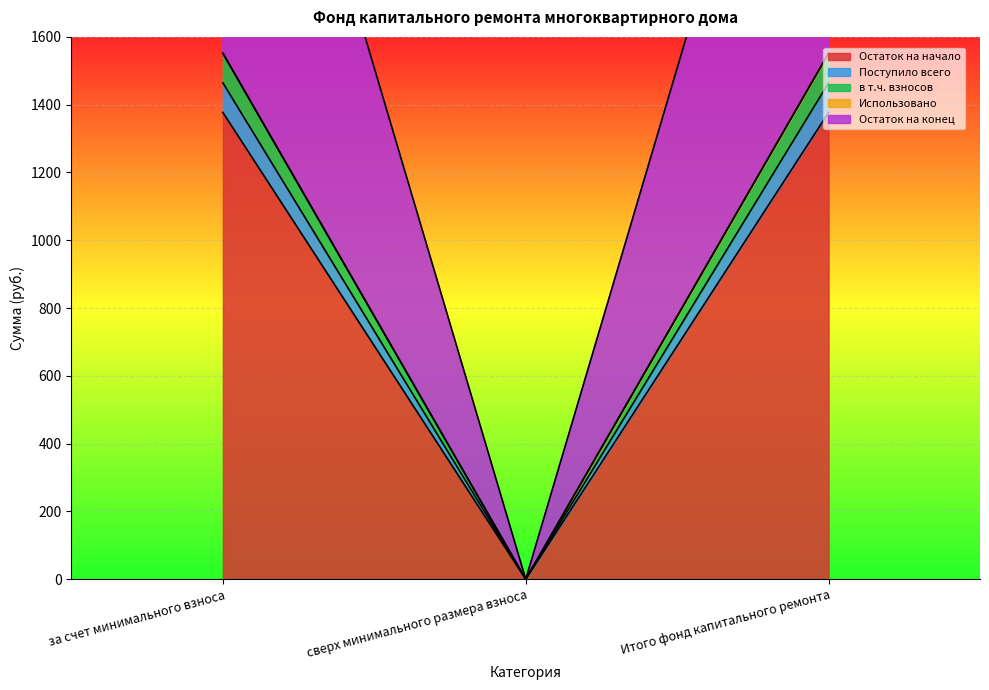

The value of Поступило всего at за счет минимального взноса is 489.9. True or false?

False